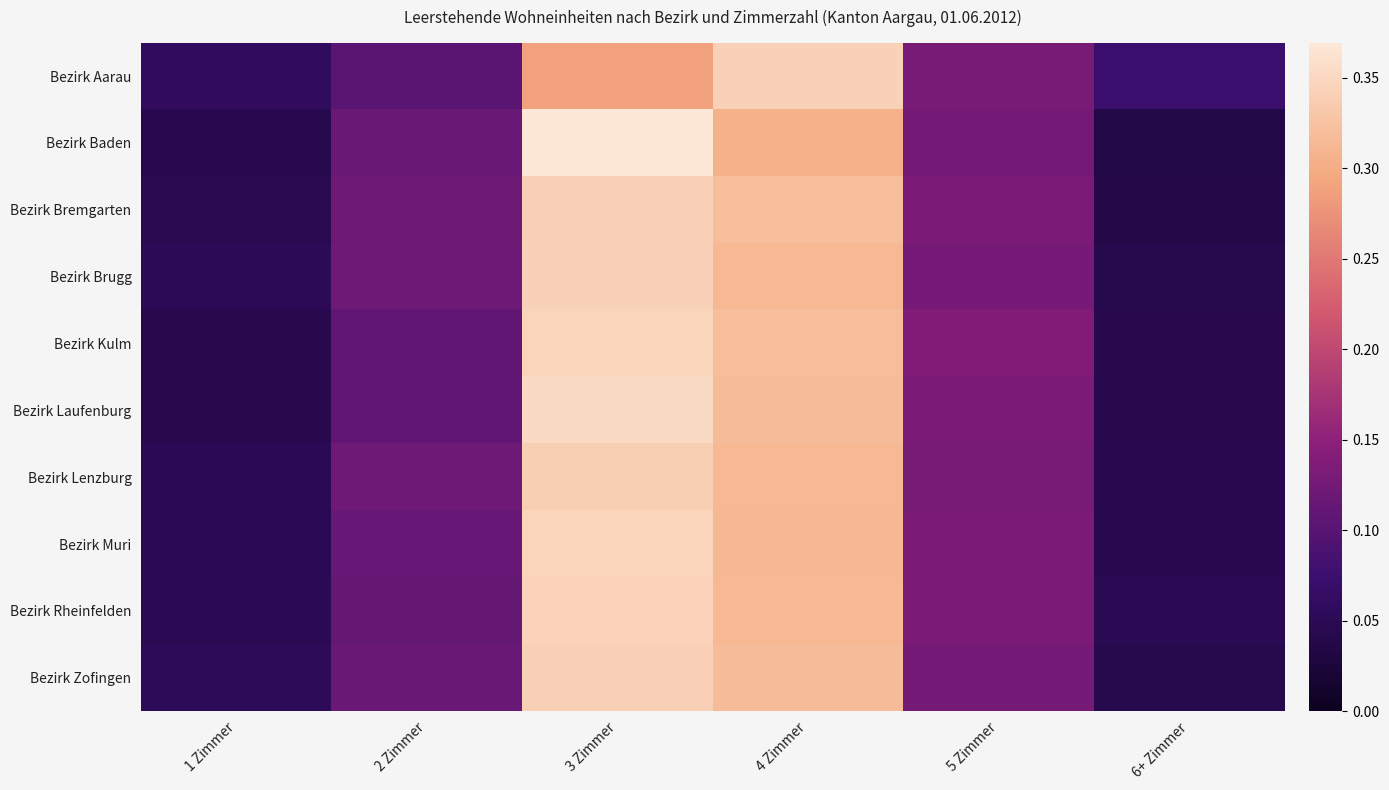

Reading left to right, extract all data points from this chart.

Bezirk Aarau: 1 Zimmer=0.1	2 Zimmer=0.1	3 Zimmer=0.3	4 Zimmer=0.3	5 Zimmer=0.1	6+ Zimmer=0.1
Bezirk Baden: 1 Zimmer=0.0	2 Zimmer=0.1	3 Zimmer=0.4	4 Zimmer=0.3	5 Zimmer=0.1	6+ Zimmer=0.0
Bezirk Bremgarten: 1 Zimmer=0.0	2 Zimmer=0.1	3 Zimmer=0.3	4 Zimmer=0.3	5 Zimmer=0.1	6+ Zimmer=0.0
Bezirk Brugg: 1 Zimmer=0.1	2 Zimmer=0.1	3 Zimmer=0.3	4 Zimmer=0.3	5 Zimmer=0.1	6+ Zimmer=0.0
Bezirk Kulm: 1 Zimmer=0.0	2 Zimmer=0.1	3 Zimmer=0.3	4 Zimmer=0.3	5 Zimmer=0.1	6+ Zimmer=0.0
Bezirk Laufenburg: 1 Zimmer=0.0	2 Zimmer=0.1	3 Zimmer=0.4	4 Zimmer=0.3	5 Zimmer=0.1	6+ Zimmer=0.0
Bezirk Lenzburg: 1 Zimmer=0.1	2 Zimmer=0.1	3 Zimmer=0.3	4 Zimmer=0.3	5 Zimmer=0.1	6+ Zimmer=0.0
Bezirk Muri: 1 Zimmer=0.0	2 Zimmer=0.1	3 Zimmer=0.3	4 Zimmer=0.3	5 Zimmer=0.1	6+ Zimmer=0.0
Bezirk Rheinfelden: 1 Zimmer=0.0	2 Zimmer=0.1	3 Zimmer=0.3	4 Zimmer=0.3	5 Zimmer=0.1	6+ Zimmer=0.0
Bezirk Zofingen: 1 Zimmer=0.1	2 Zimmer=0.1	3 Zimmer=0.3	4 Zimmer=0.3	5 Zimmer=0.1	6+ Zimmer=0.0